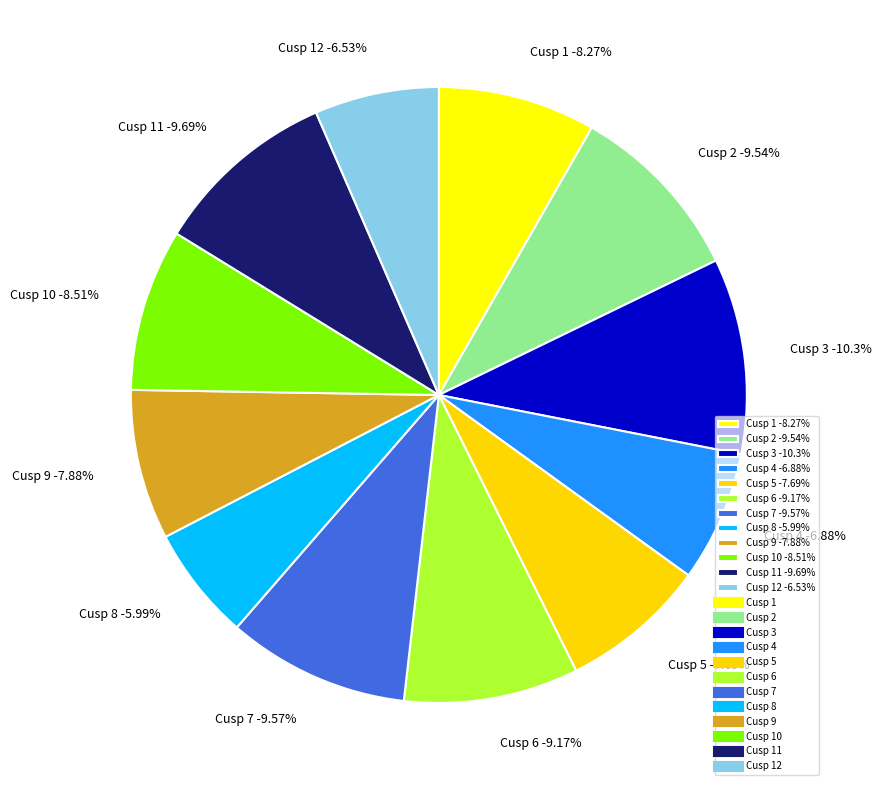

What portion of the pie excludes Cusp 8?

94.0%